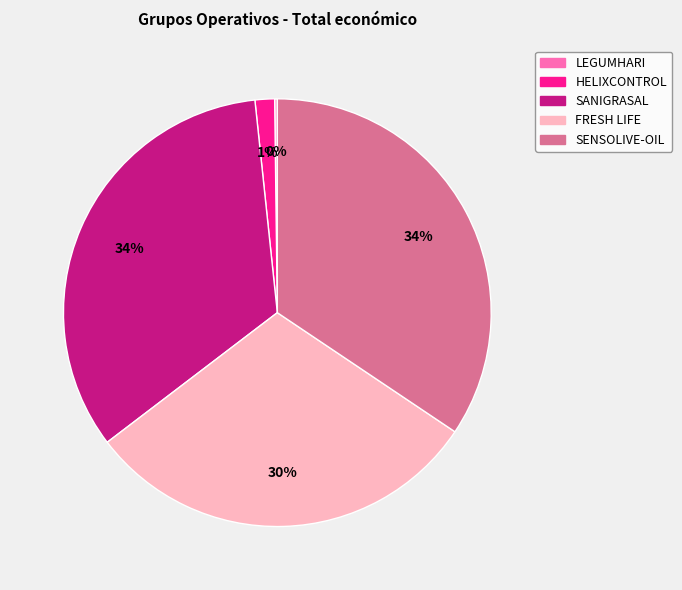

To the nearest percent, what portion does HELIXCONTROL represent?

1%